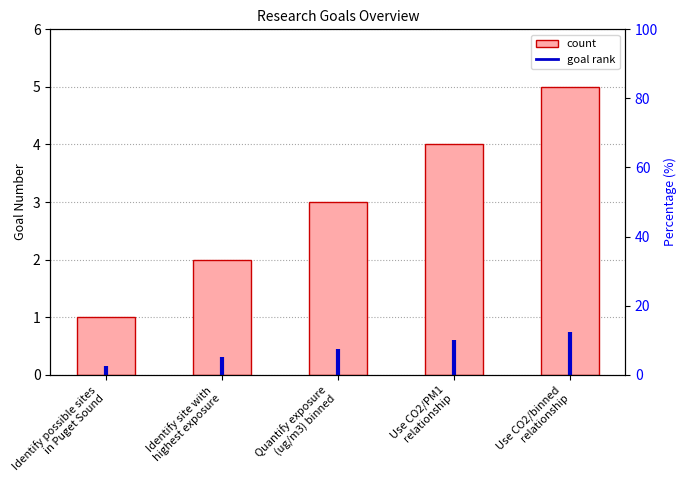

What is the minimum value shown in the chart?

1